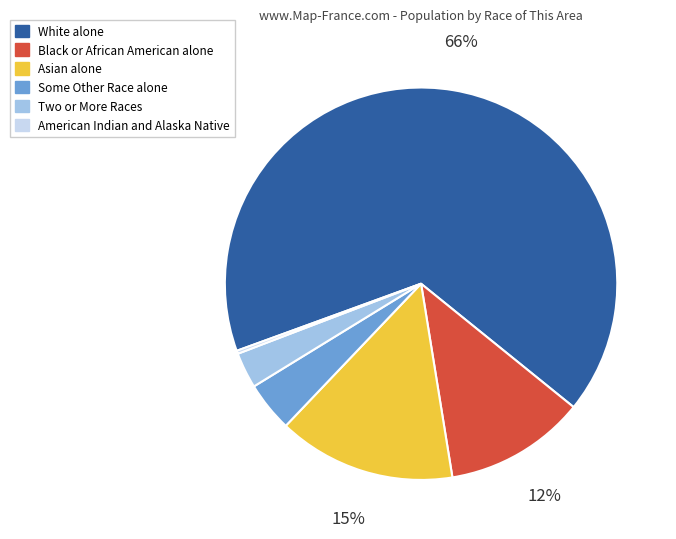

Does Asian alone represent more than half of the total?

No